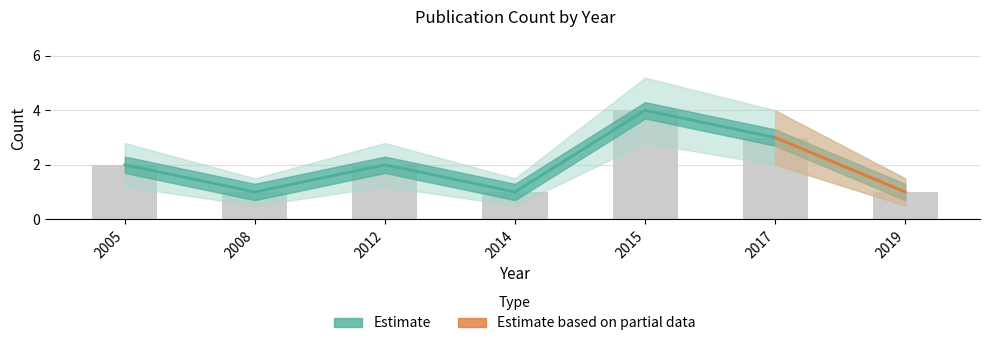

What is the difference between the maximum and minimum values in the Count series?

3